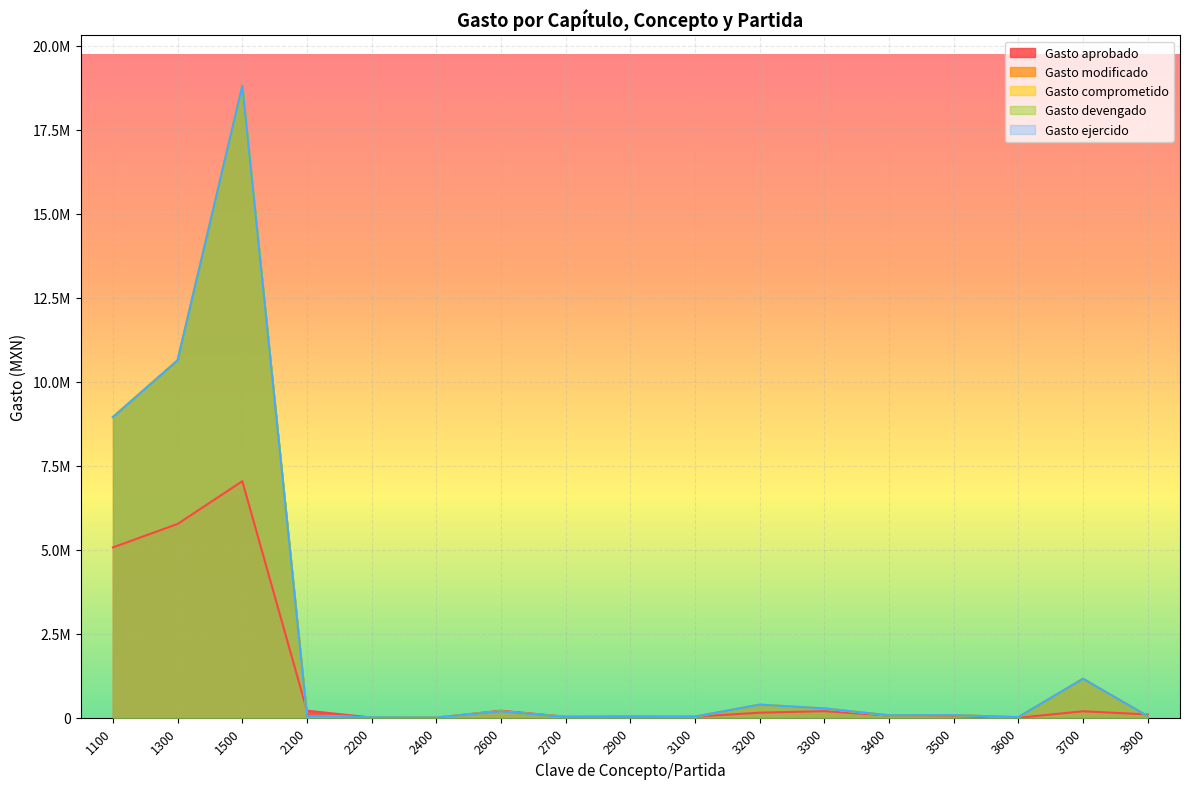

What is the difference between the maximum and minimum values in the Gasto devengado series?

18807494.5